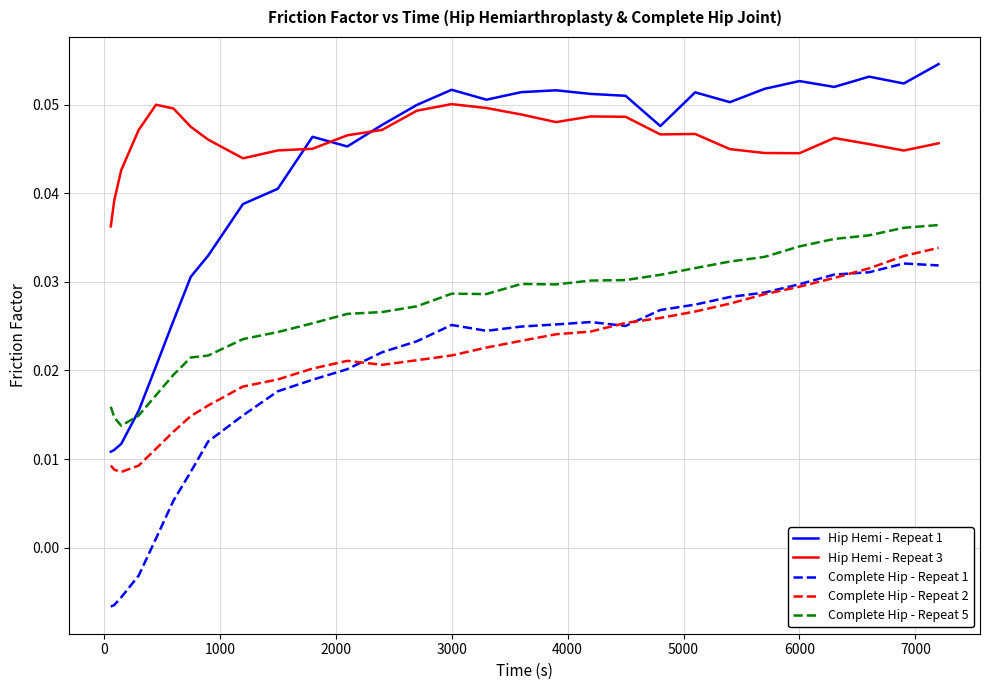

Rank the series by their maximum value, from lowest to highest.

Complete Hip - Repeat 1, Complete Hip - Repeat 2, Complete Hip - Repeat 5, Hip Hemi - Repeat 3, Hip Hemi - Repeat 1